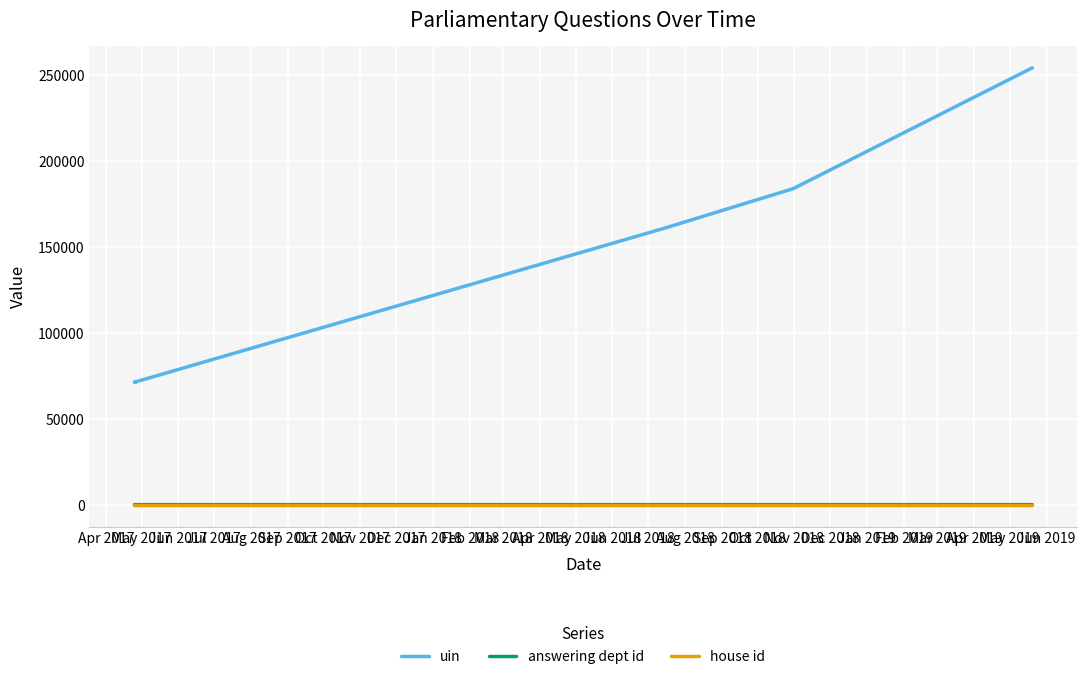

At which category does the chart reach its minimum across all series?

Apr 2017